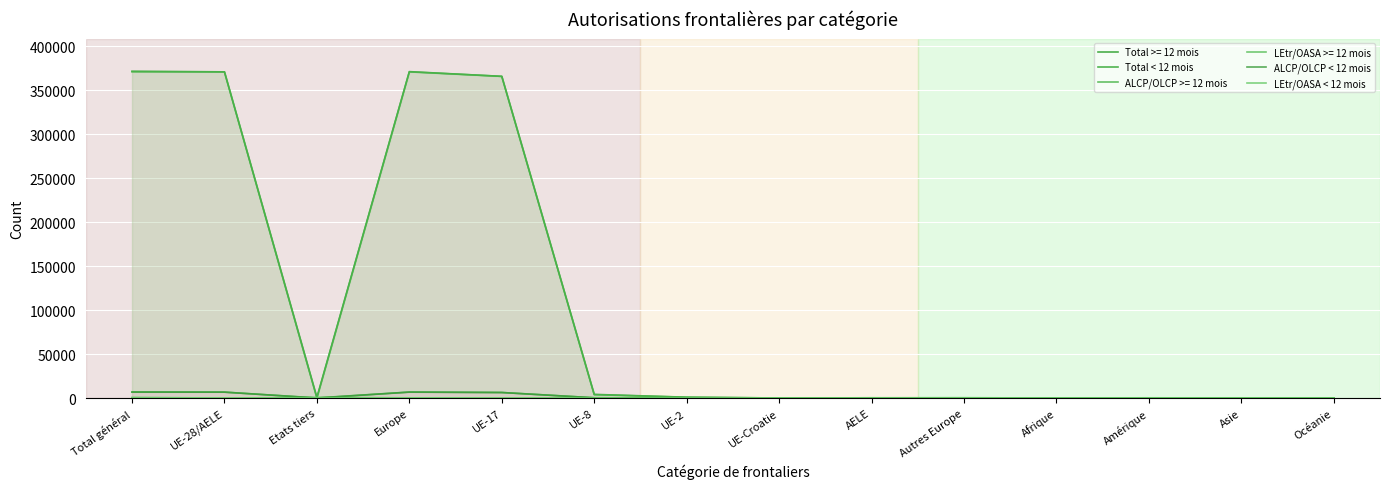

How many values in the LEtr/OASA < 12 mois series exceed 11?

6